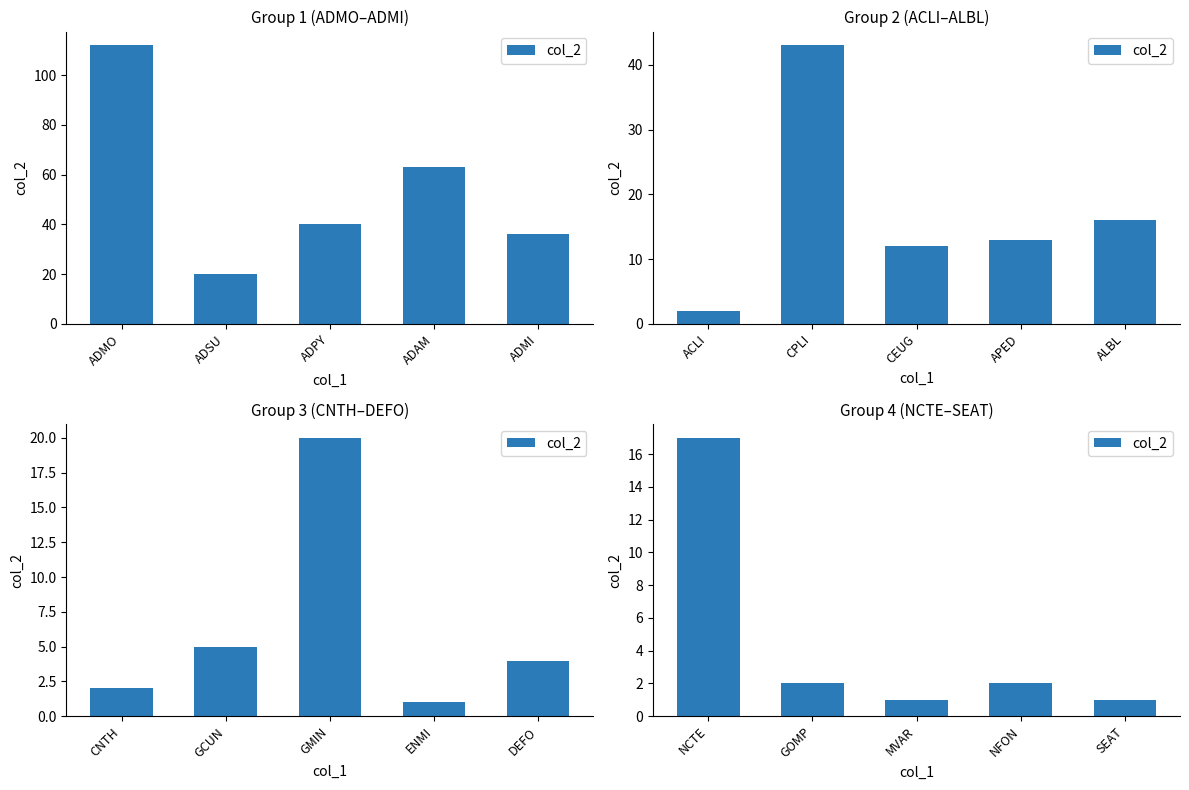

True or false: the data shows 3 at NFON.

False